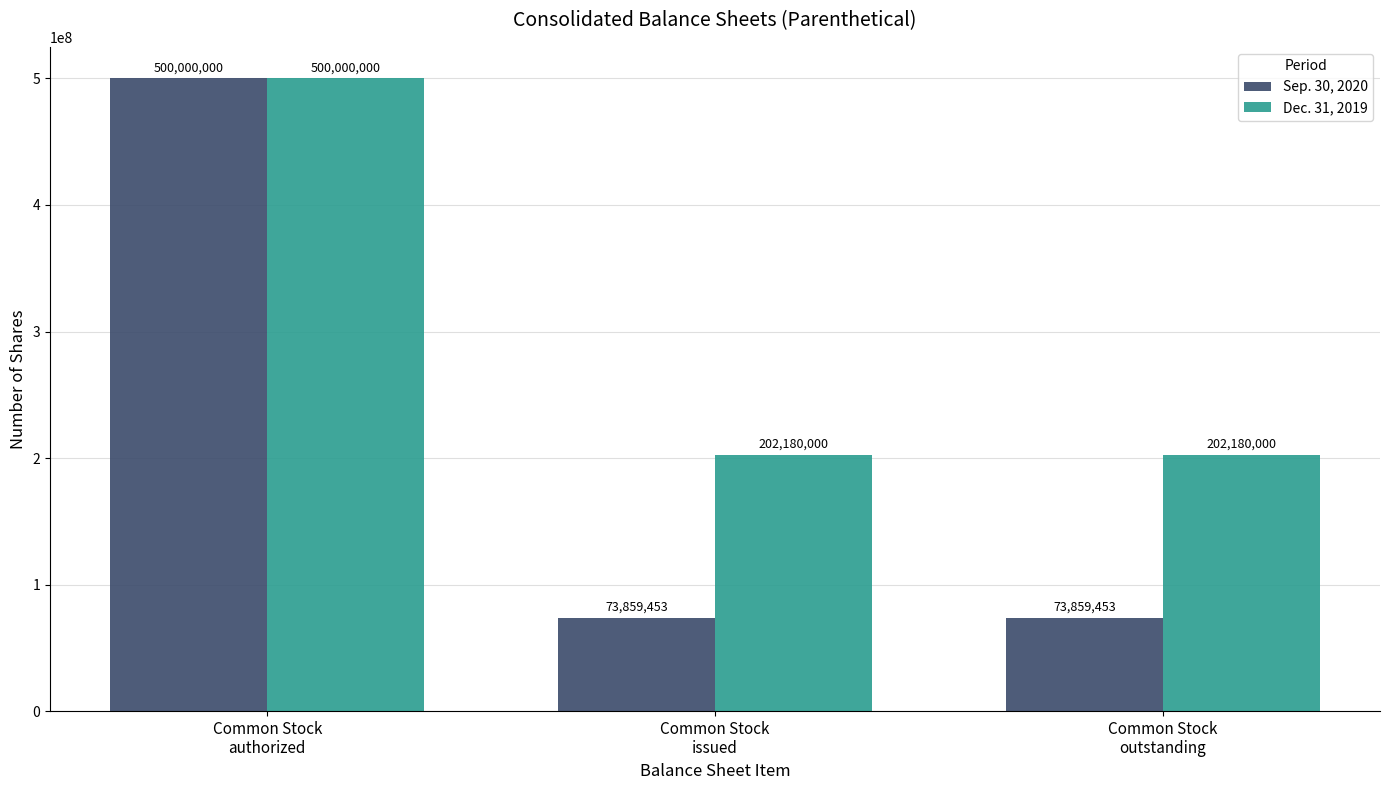

At which category is the sum across all series the highest?

Common Stock
authorized